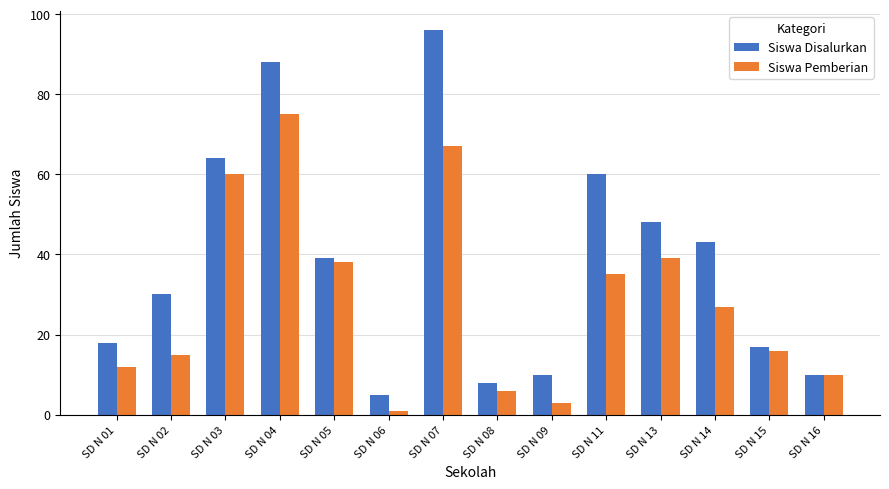

At which category does the chart reach its peak across all series?

SD N 07